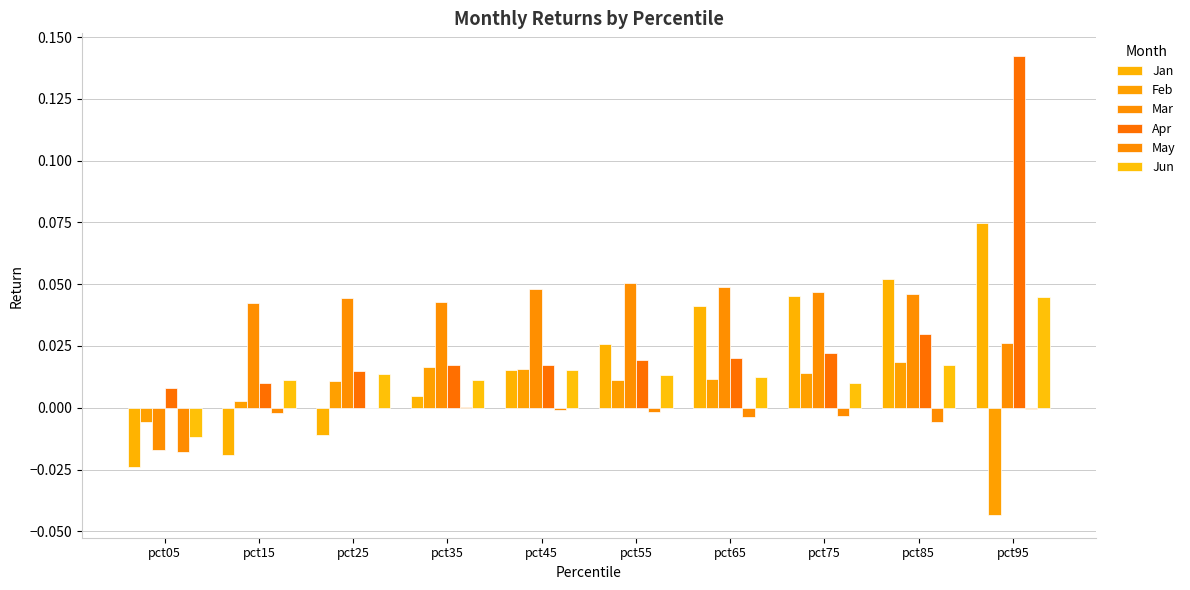

Are the bars grouped side by side (vs. stacked)?

Yes